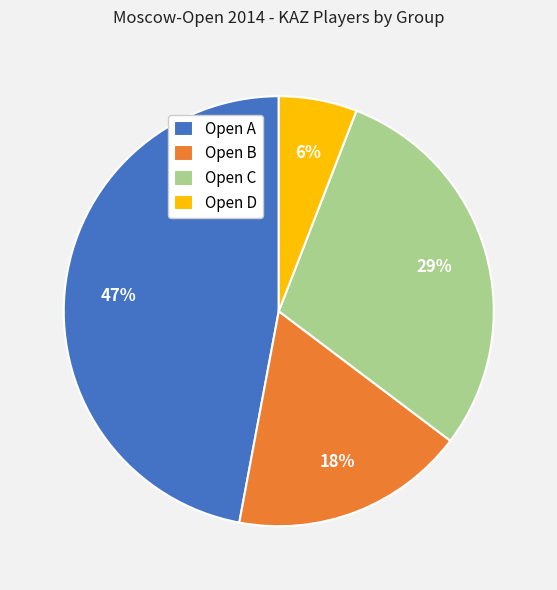

Which has a higher value, Open B or Open A?

Open A